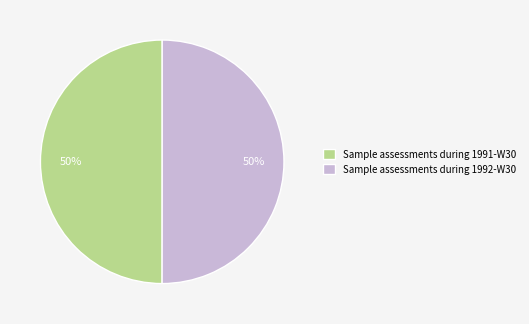

To the nearest percent, what portion does Sample assessments during 1991-W30 represent?

50%